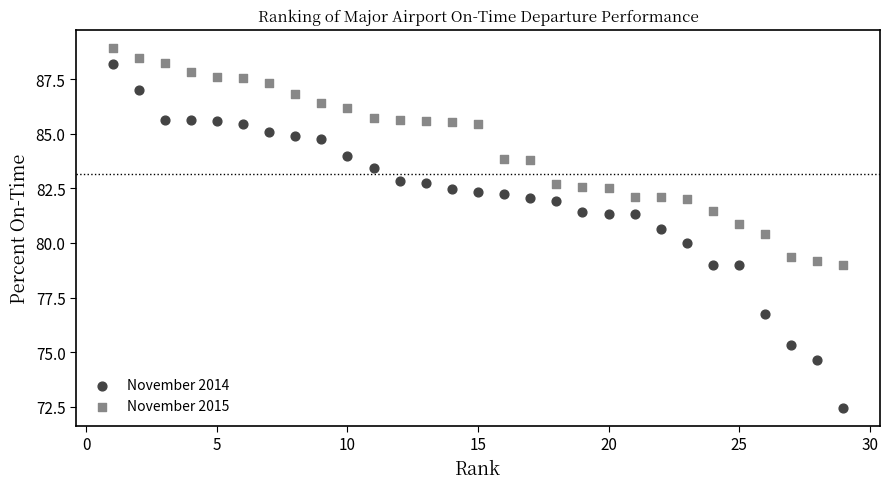

Which series reaches the minimum Y coordinate?

November 2014